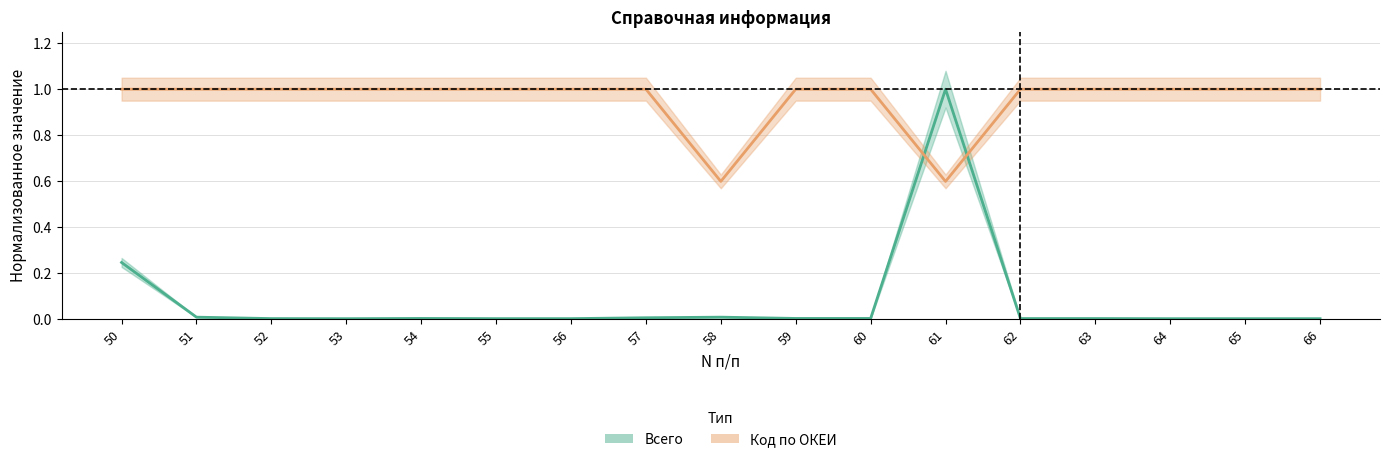

List the labels in order of Всего value, smallest first.

53, 64, 65, 66, 55, 56, 52, 62, 63, 54, 59, 60, 57, 51, 58, 50, 61